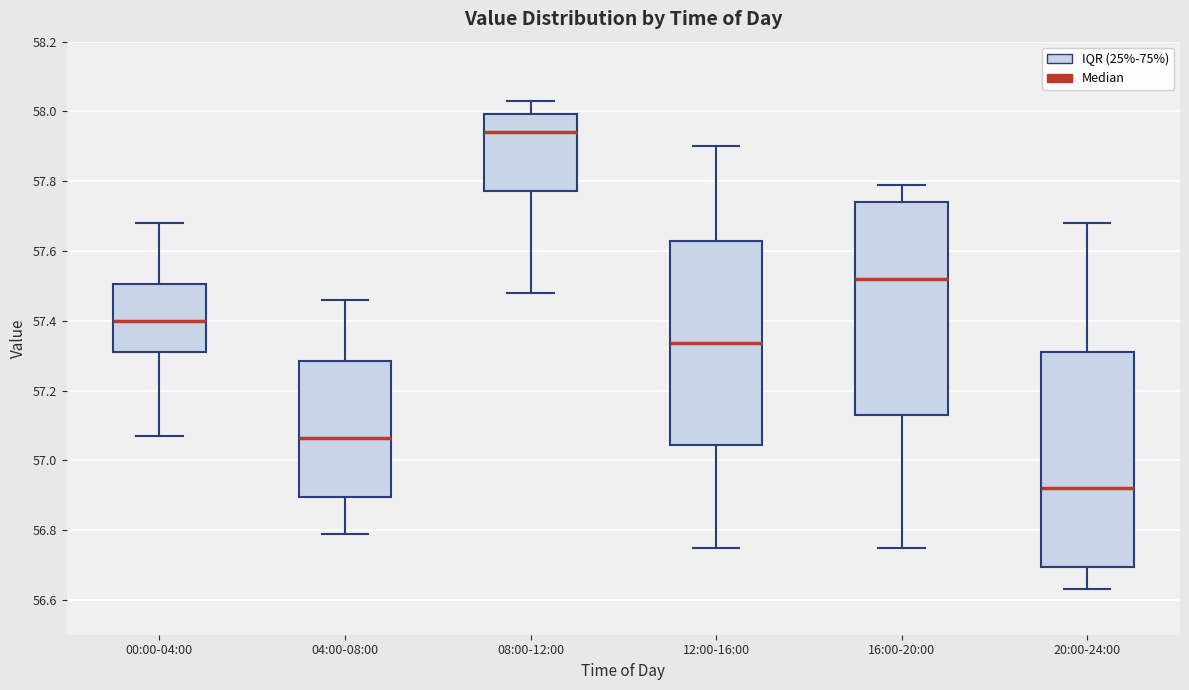

Reading left to right, read every box against the y-axis: the position of its median line, the range the box covers, and the ends of its whiskers. The values are not printed on the chart, so give them approximately, as read against the axis.

00:00-04:00: median 57.40, box 57.32 to 57.50, whiskers 57.08 to 57.68
04:00-08:00: median 57.06, box 56.90 to 57.28, whiskers 56.80 to 57.46
08:00-12:00: median 57.94, box 57.78 to 58.00, whiskers 57.48 to 58.04
12:00-16:00: median 57.34, box 57.04 to 57.62, whiskers 56.76 to 57.90
16:00-20:00: median 57.52, box 57.14 to 57.74, whiskers 56.76 to 57.80
20:00-24:00: median 56.92, box 56.70 to 57.32, whiskers 56.64 to 57.68